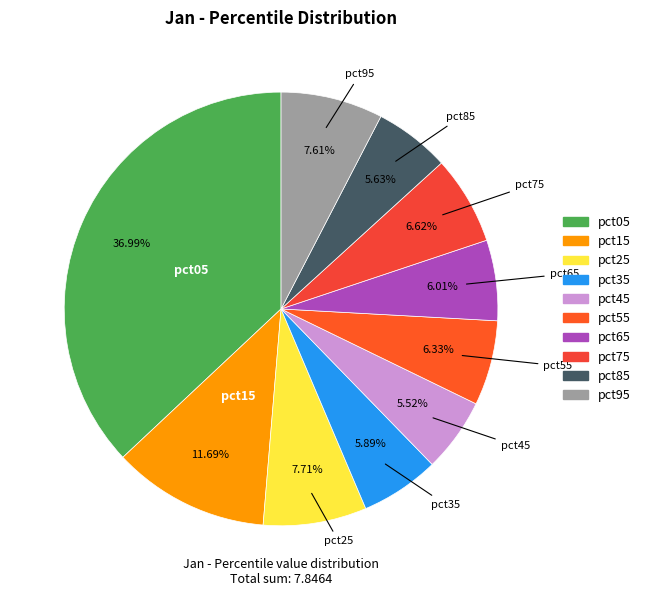

Between pct25 and pct65, which is larger?

pct25